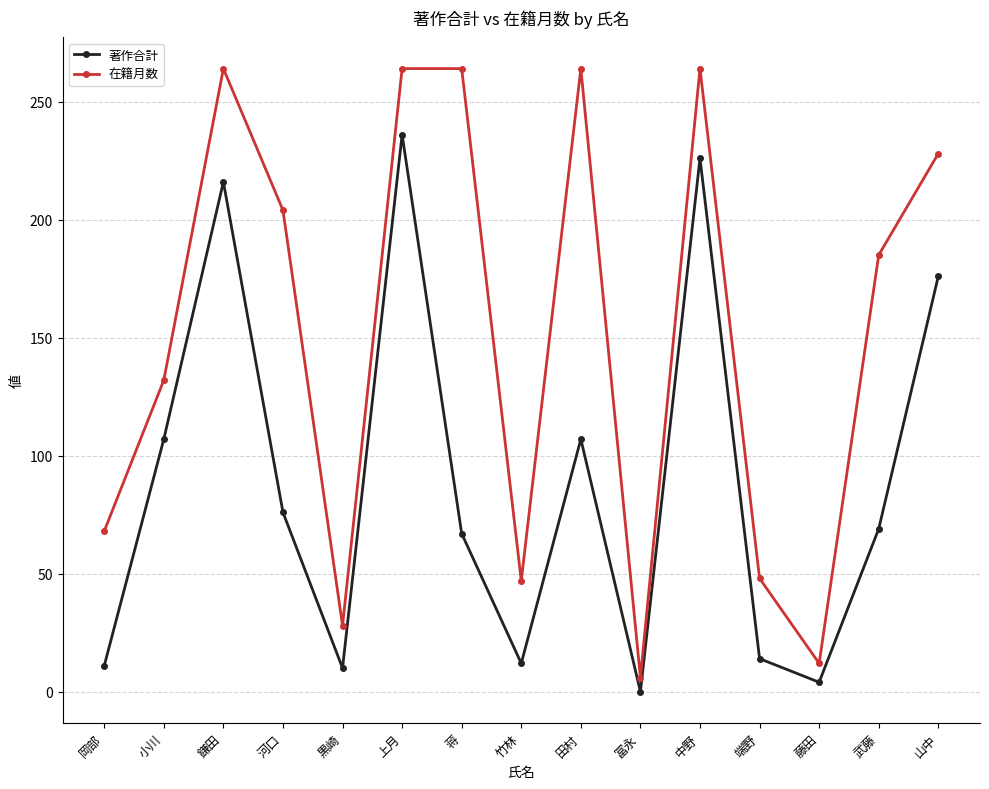

Read the 在籍月数 value at 岡部.

68